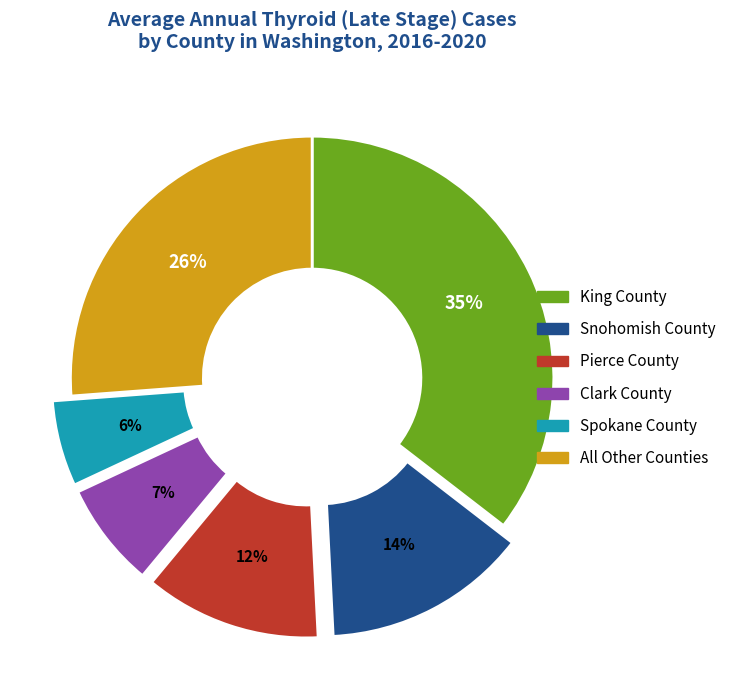

To the nearest percent, what is the average slice percentage?

17%